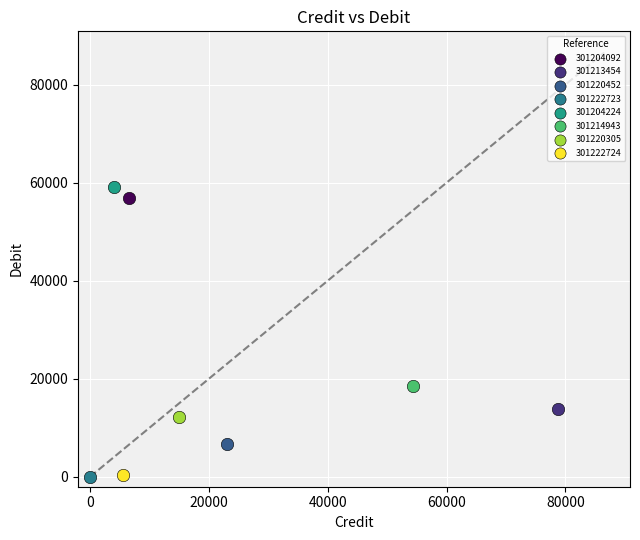

Which series reaches the maximum Y coordinate?

301204224